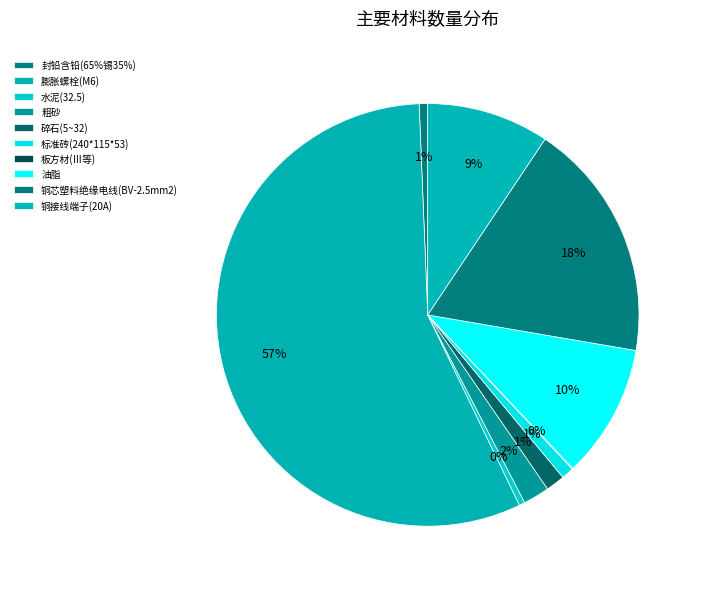

To the nearest percent, what is the difference between the 封铅含铅(65%锡35%) and 膨胀螺栓(M6) slice percentages?

56%